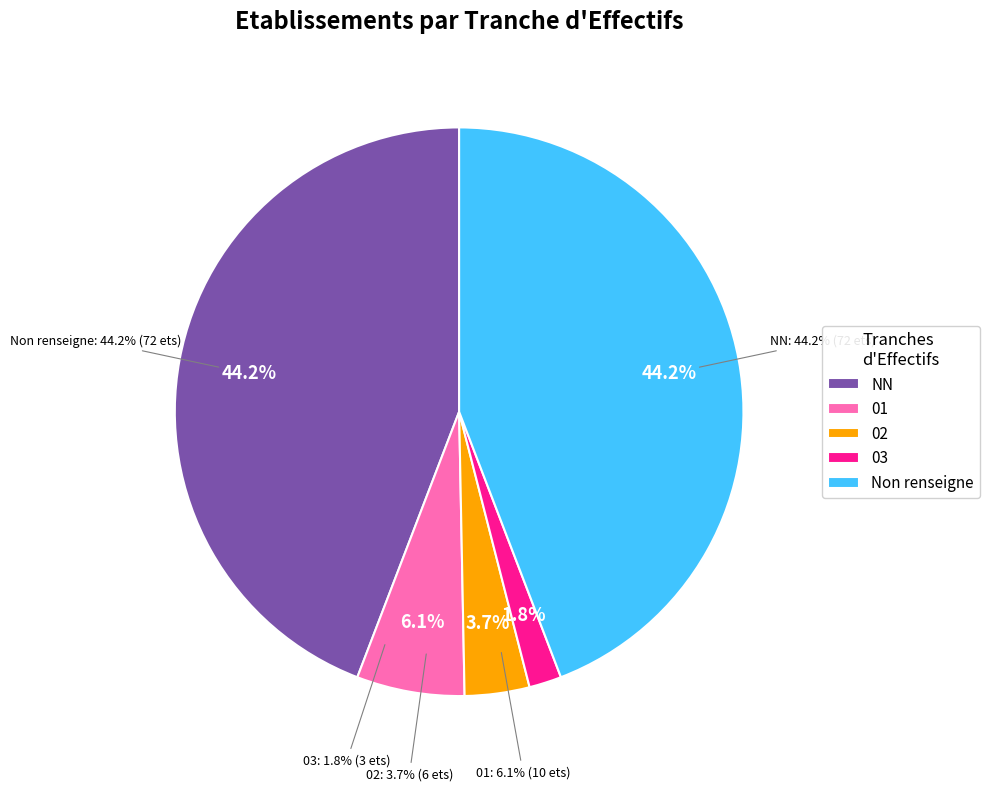

To the nearest percent, what portion does 03 represent?

2%